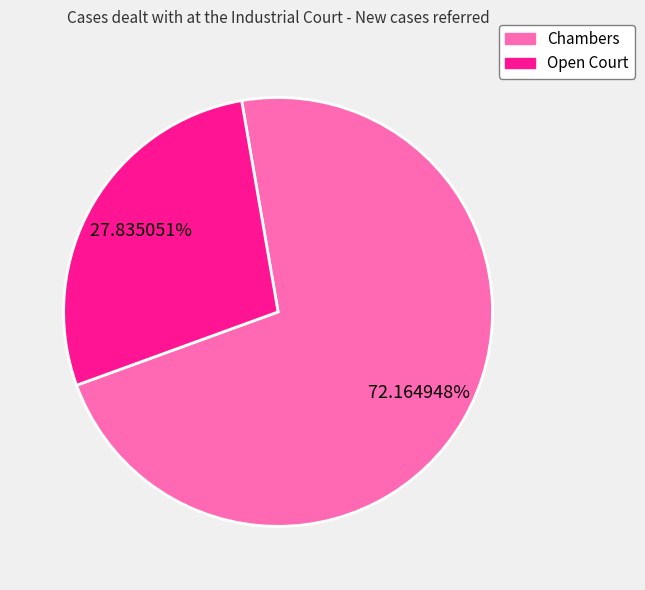

Does any single category account for the majority?

Yes